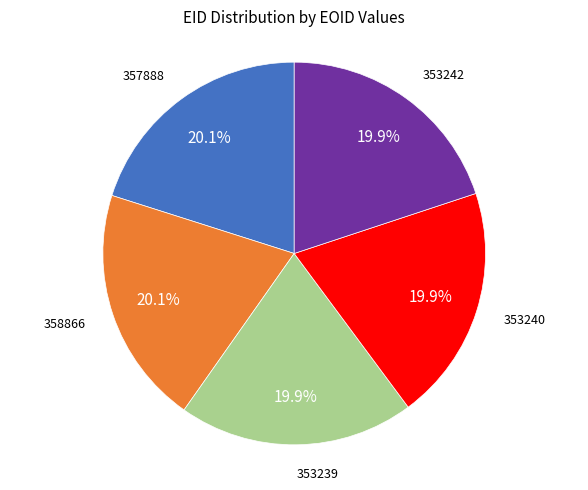

To the nearest percent, what is the average slice percentage?

20%